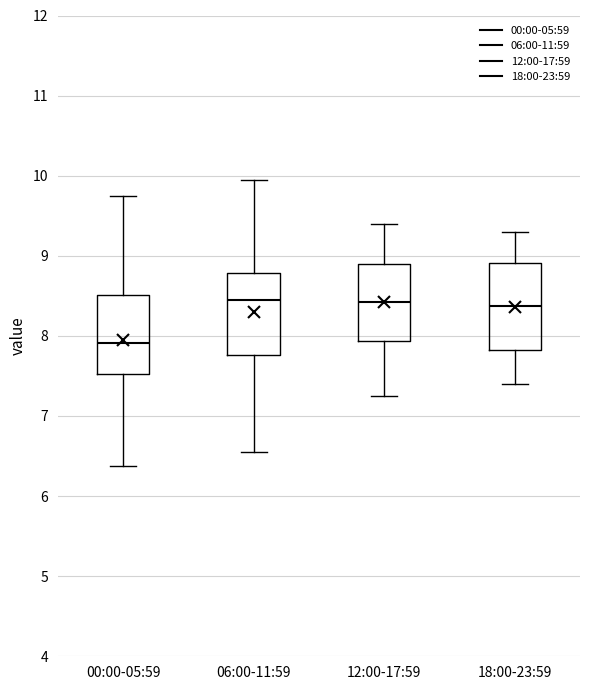

Reading left to right, read every box against the y-axis: the position of its median line, the range the box covers, and the ends of its whiskers. The values are not printed on the chart, so give them approximately, as read against the axis.

00:00-05:59: median 7.9, box 7.5 to 8.5, whiskers 6.4 to 9.8
06:00-11:59: median 8.5, box 7.8 to 8.8, whiskers 6.6 to 10.0
12:00-17:59: median 8.4, box 7.9 to 8.9, whiskers 7.3 to 9.4
18:00-23:59: median 8.4, box 7.8 to 8.9, whiskers 7.4 to 9.3